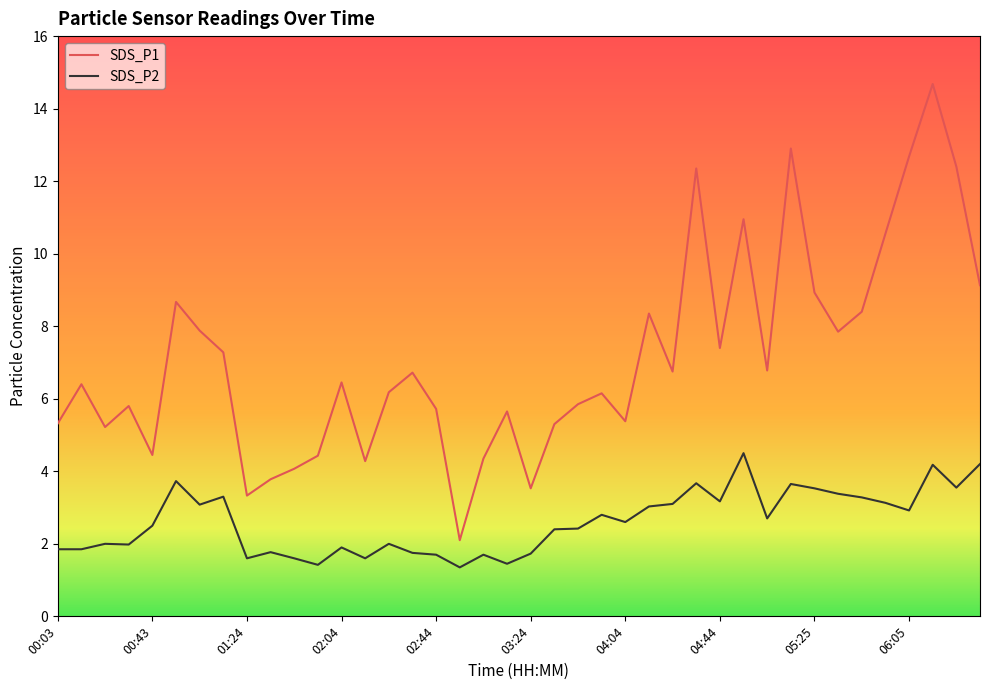

Rank the series by their maximum value, from highest to lowest.

SDS_P1, SDS_P2